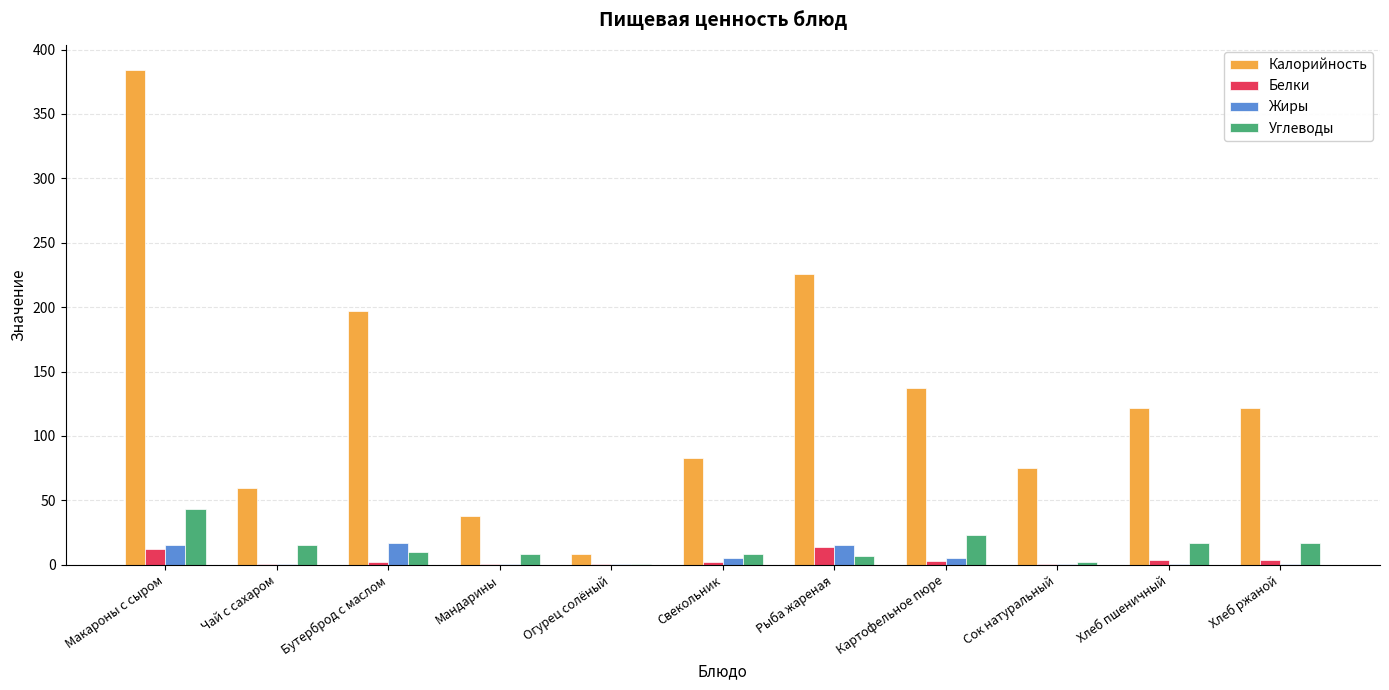

Read the Жиры value at Рыба жареная, to the nearest 5.

15